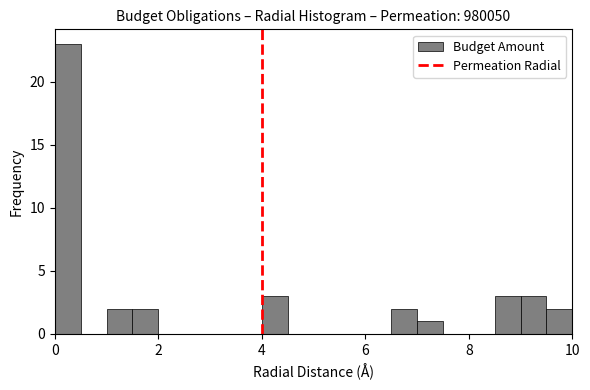

Read against the x-axis, roughly where is the centre of the tallest bar?

0.2